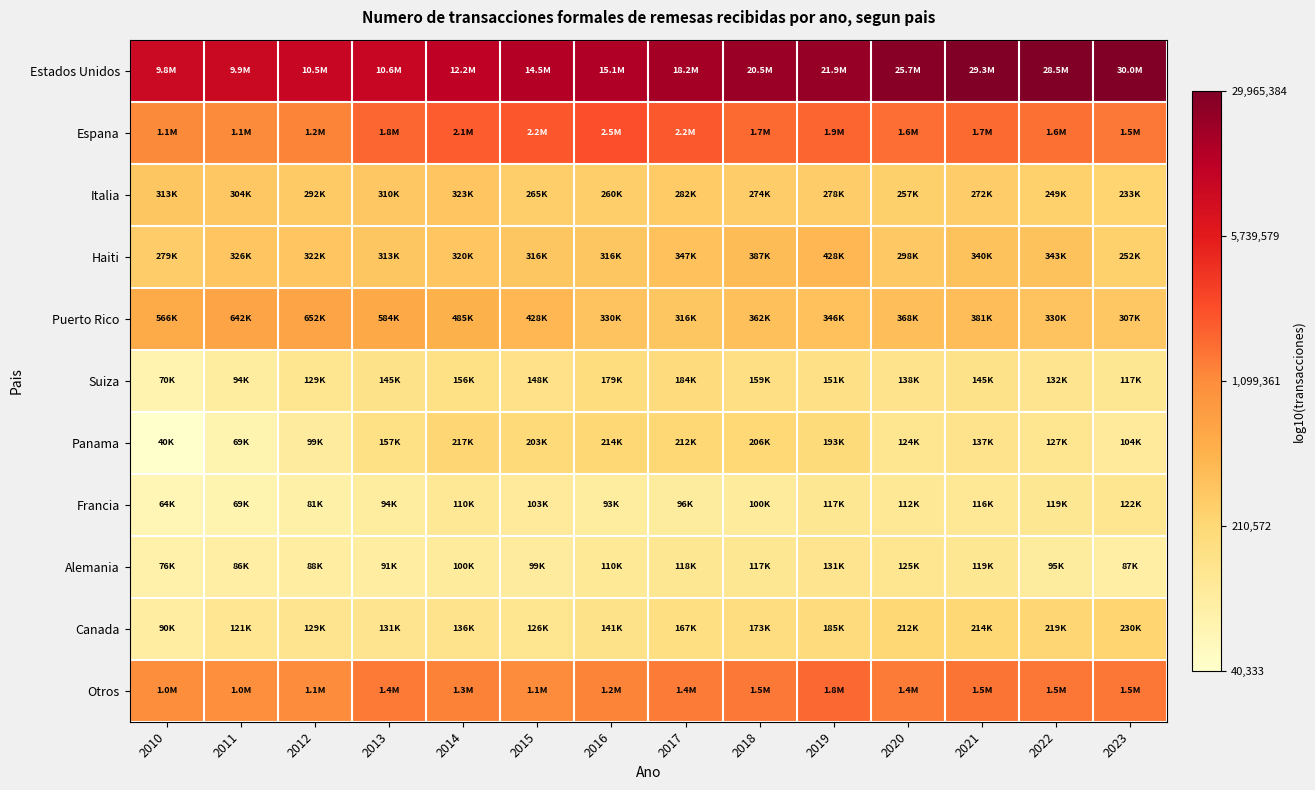

Which label corresponds to the largest value in the chart?

2023